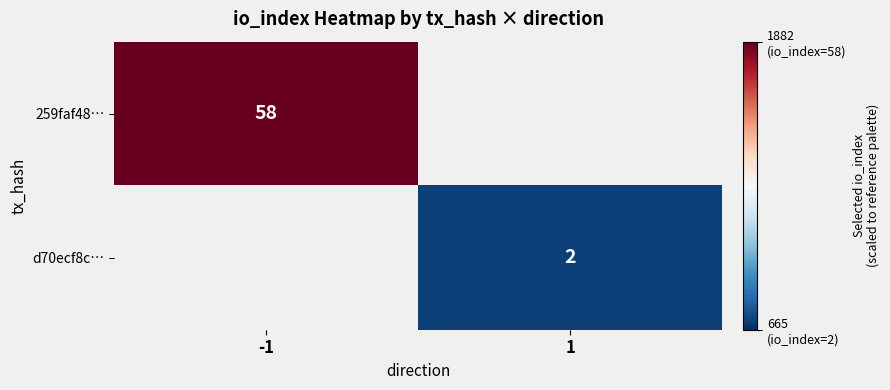

Is it true that d70ecf8c… equals 2 at 1?

True